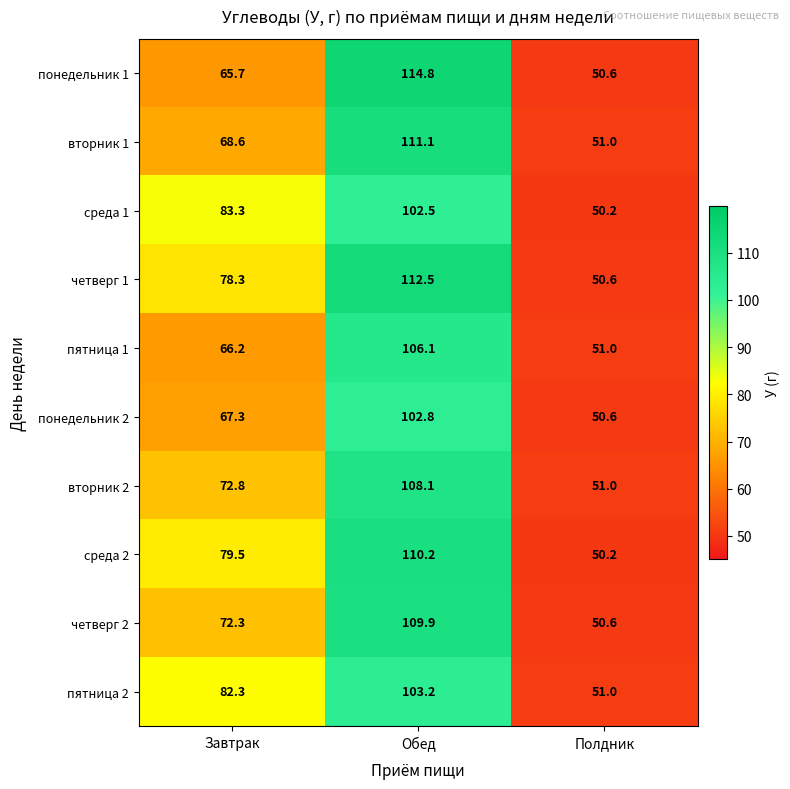

What is the total value across all series at Полдник?

506.8